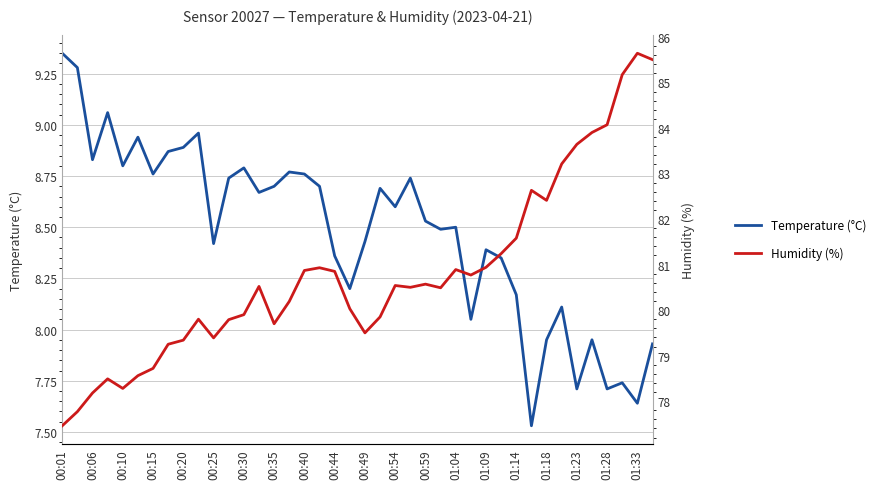

What is the value of the Temperature (°C) point at the 22nd from the left?

8.7